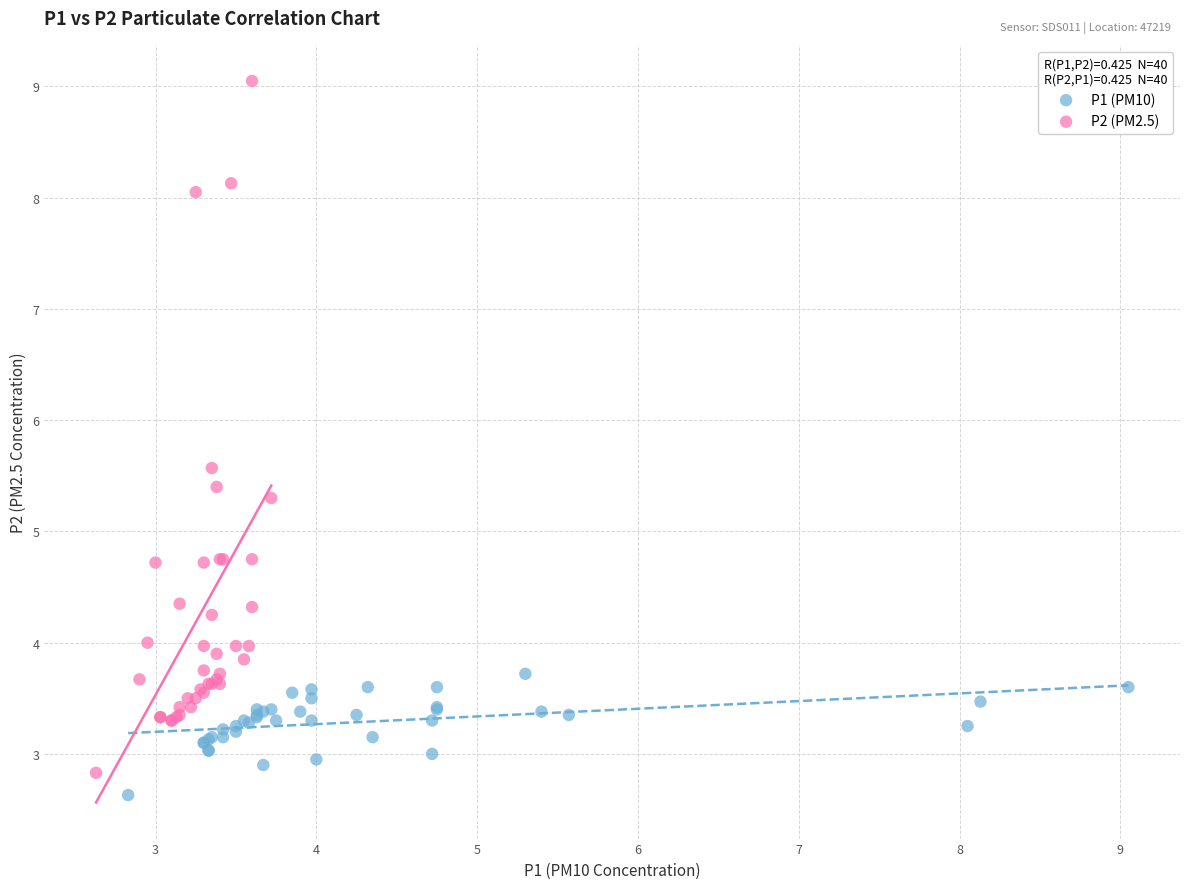

Which series contains the lowest Y value?

P1 (PM10)